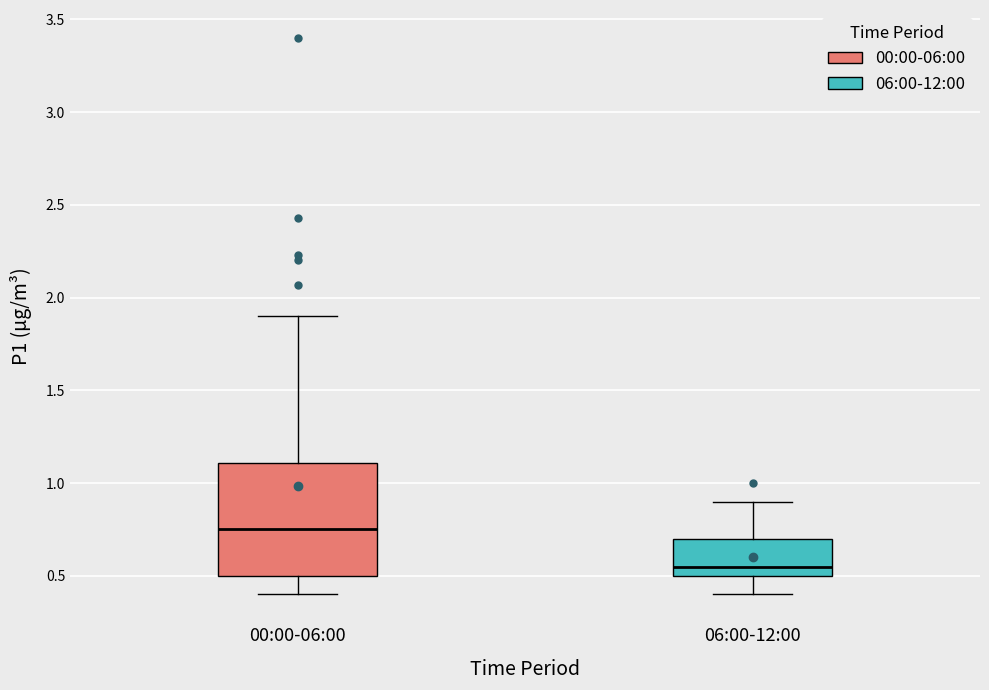

Reading left to right, read every box against the y-axis: the position of its median line, the range the box covers, and the ends of its whiskers. The values are not printed on the chart, so give them approximately, as read against the axis.

00:00-06:00: median 0.75, box 0.50 to 1.10, whiskers 0.40 to 1.90
06:00-12:00: median 0.55, box 0.50 to 0.70, whiskers 0.40 to 0.90